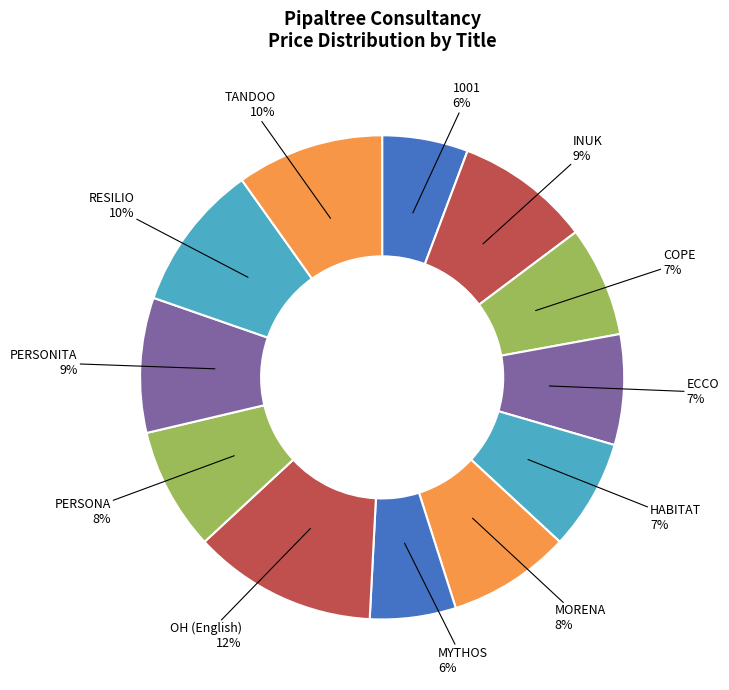

Approximately how many times larger is the value at RESILIO compared to 1001?

1.7